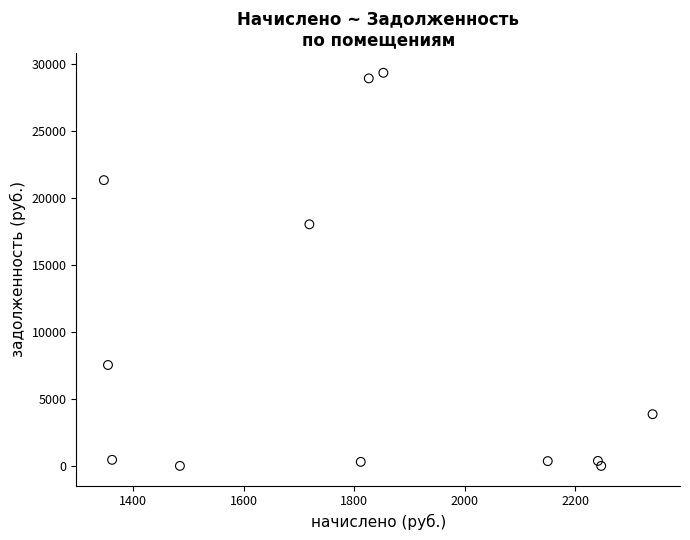

What is the range of X values (max minus min)?

993.2